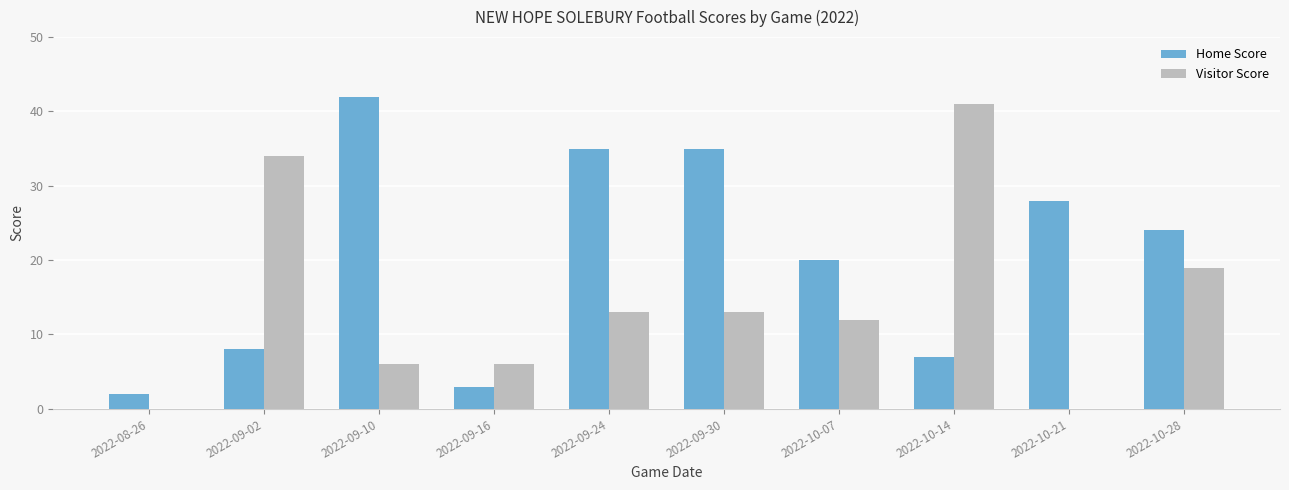

What are all the series names shown in the legend?

Home Score, Visitor Score